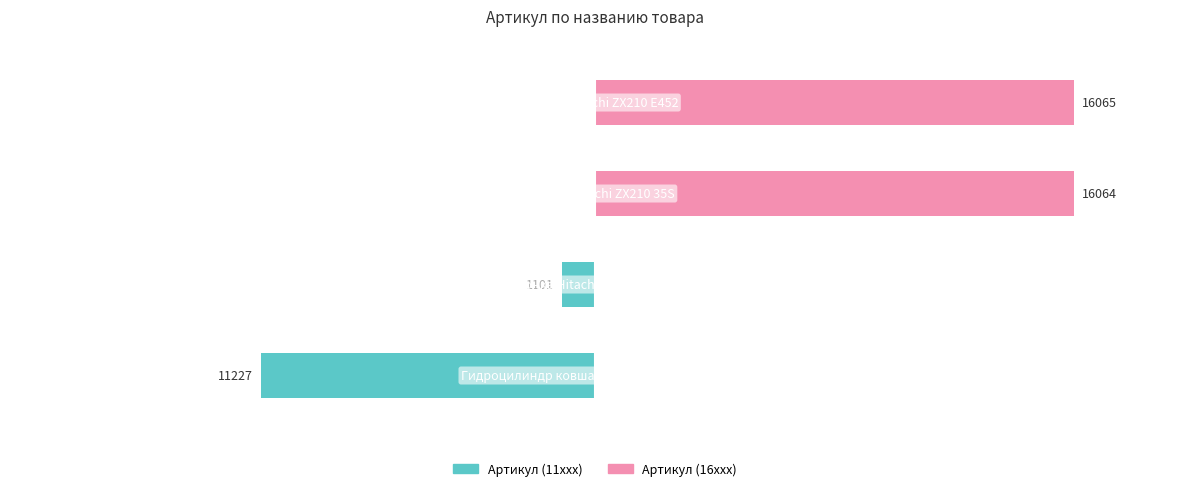

How many bars are there in each group?

2